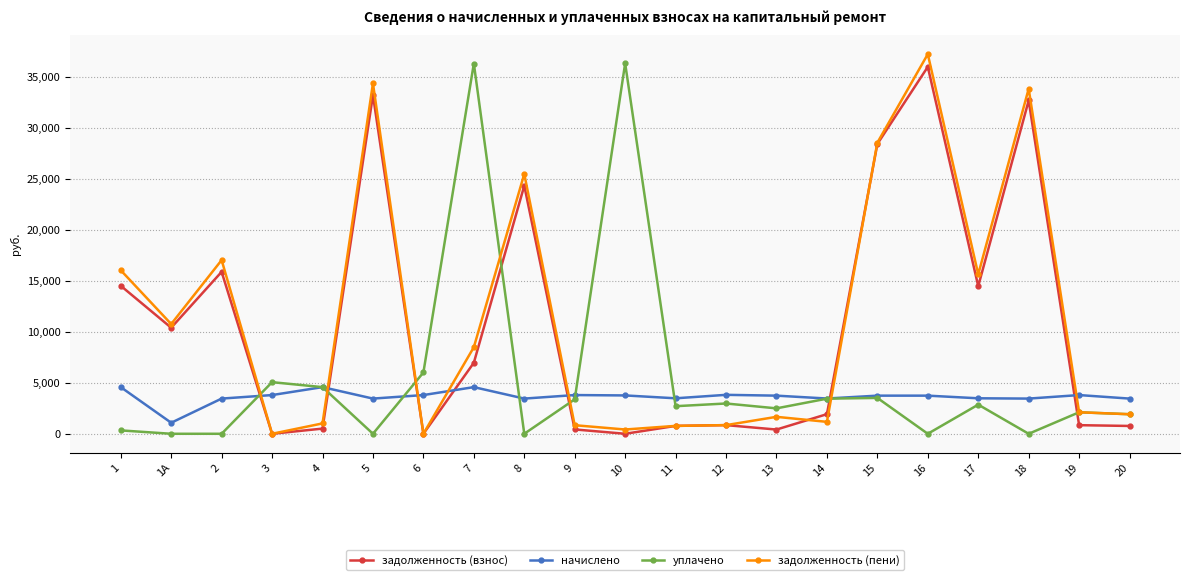

The value of начислено at 15 is 5321.4. True or false?

False